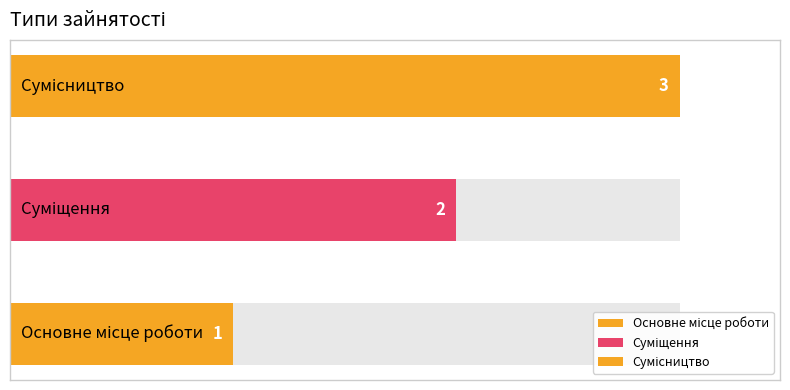

Is it true that the value at Сумісництво is 3?

True